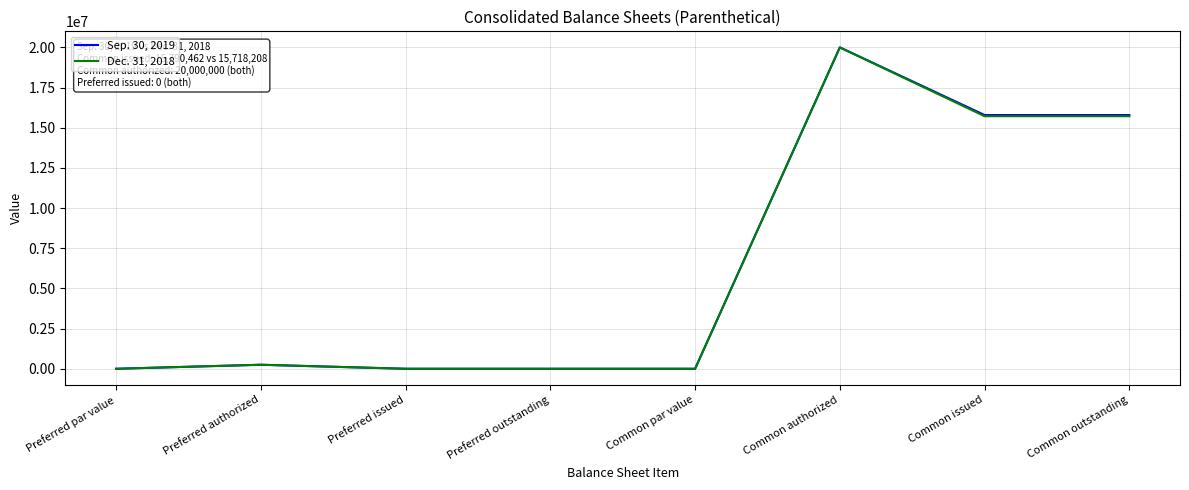

The value of Sep. 30, 2019 at Preferred issued is 0. True or false?

True